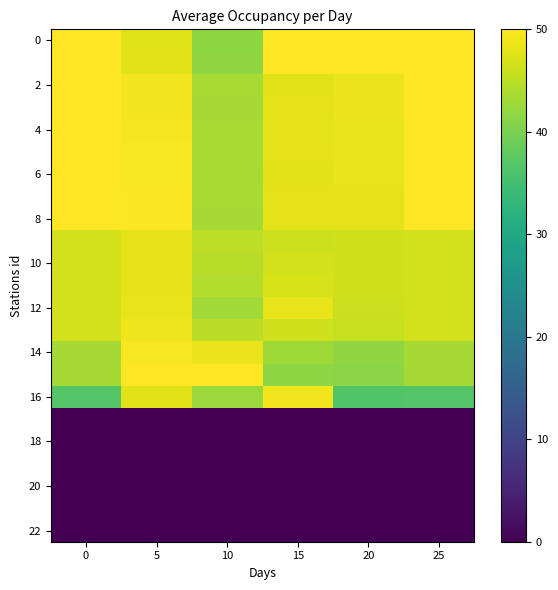

What is the maximum value shown in the chart?

50.0